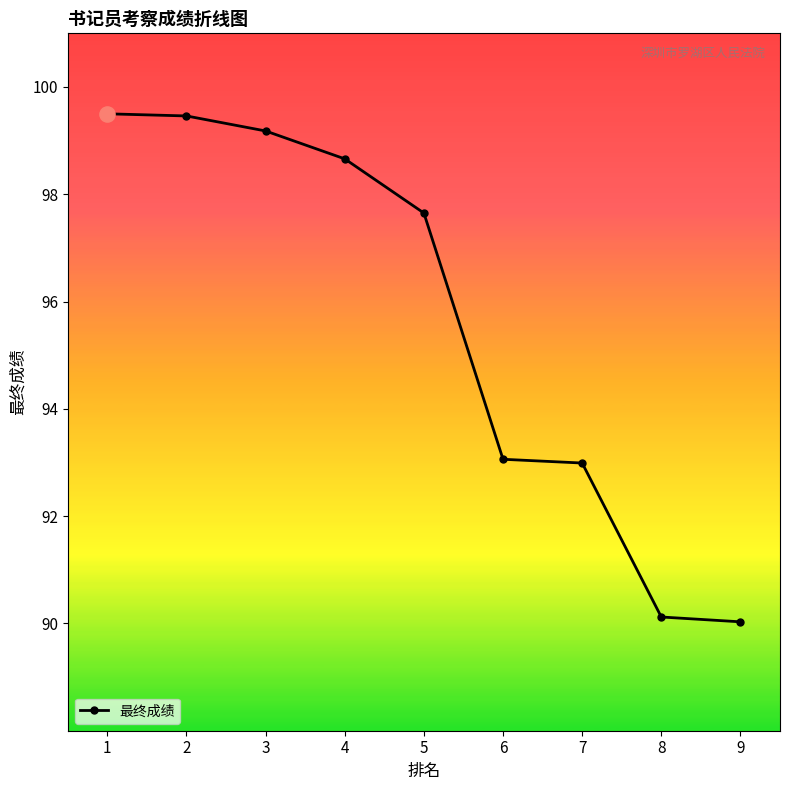

What is the change in value from 7 to 9?

-3.0